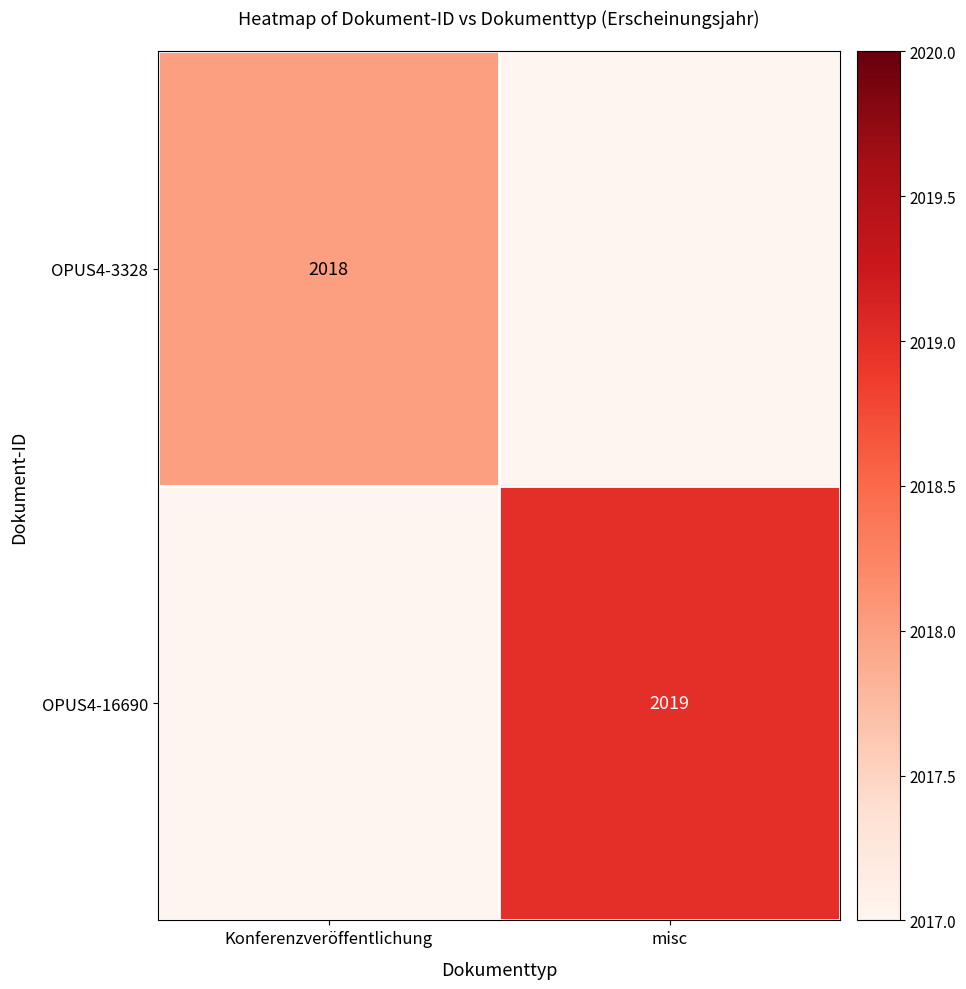

Which has a higher value, Konferenzveröffentlichung or misc?

misc